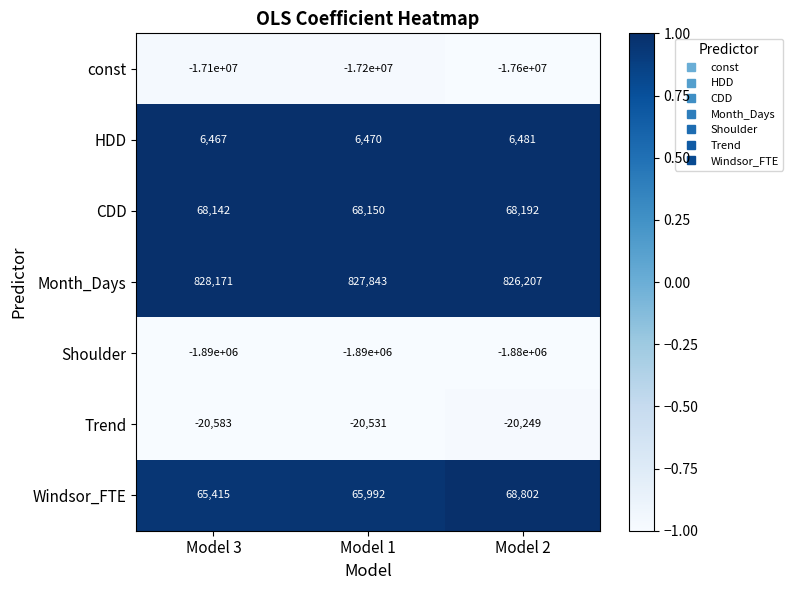

List the series in order of their peak value, highest first.

Month_Days, Windsor_FTE, CDD, HDD, Trend, Shoulder, const